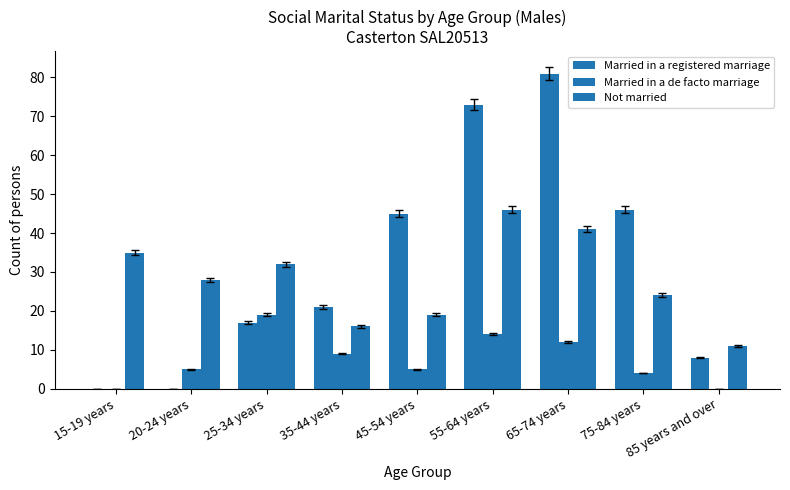

What is the value of the Married in a registered marriage bar at the 8th from the left?

46